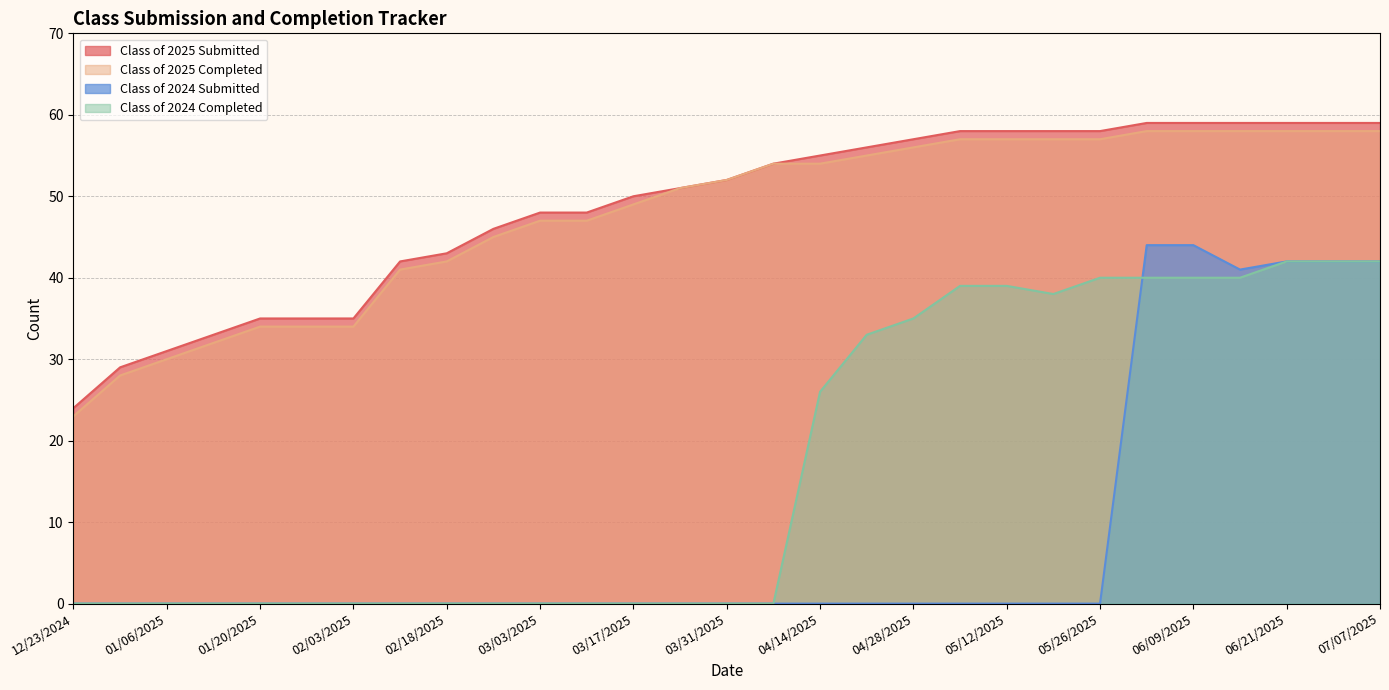

What is the value of the Class of 2024 Submitted point at the 26th from the left?

41